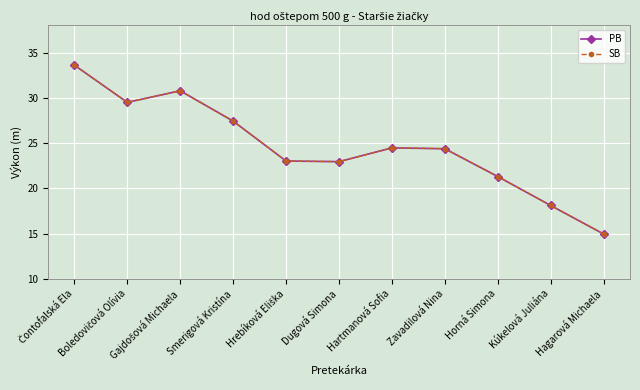

In PB, how many points are lower than both neighbors (excluding endpoints)?

2